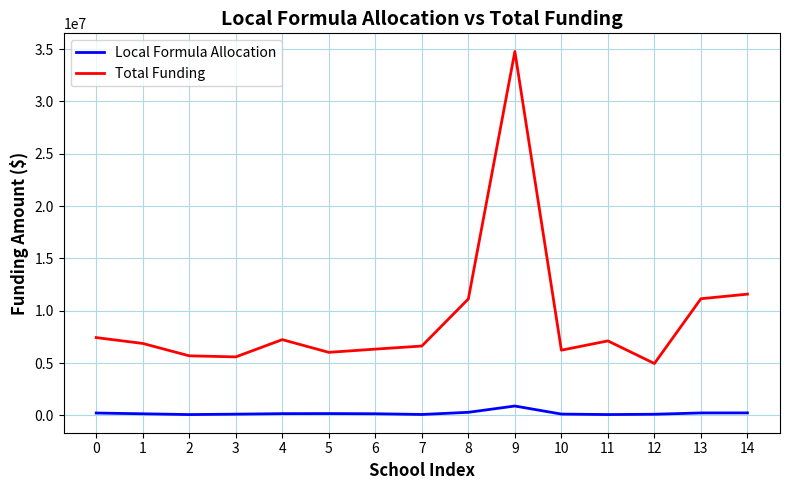

True or false: Total Funding and Local Formula Allocation intersect in this chart.

False